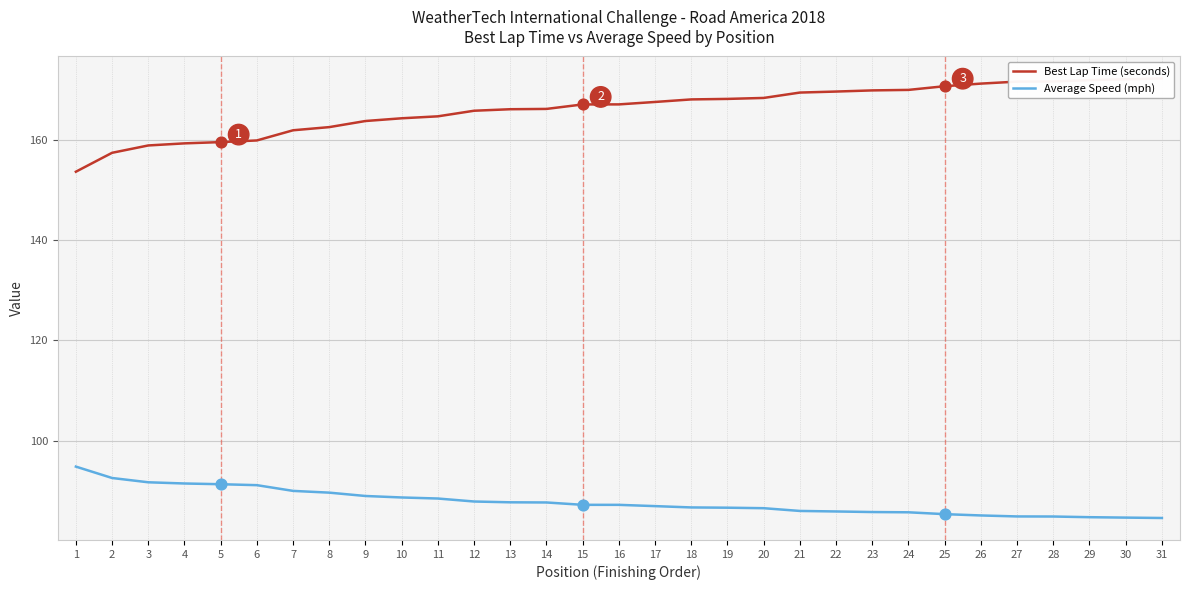

What is the total value across all series at 22?

255.5